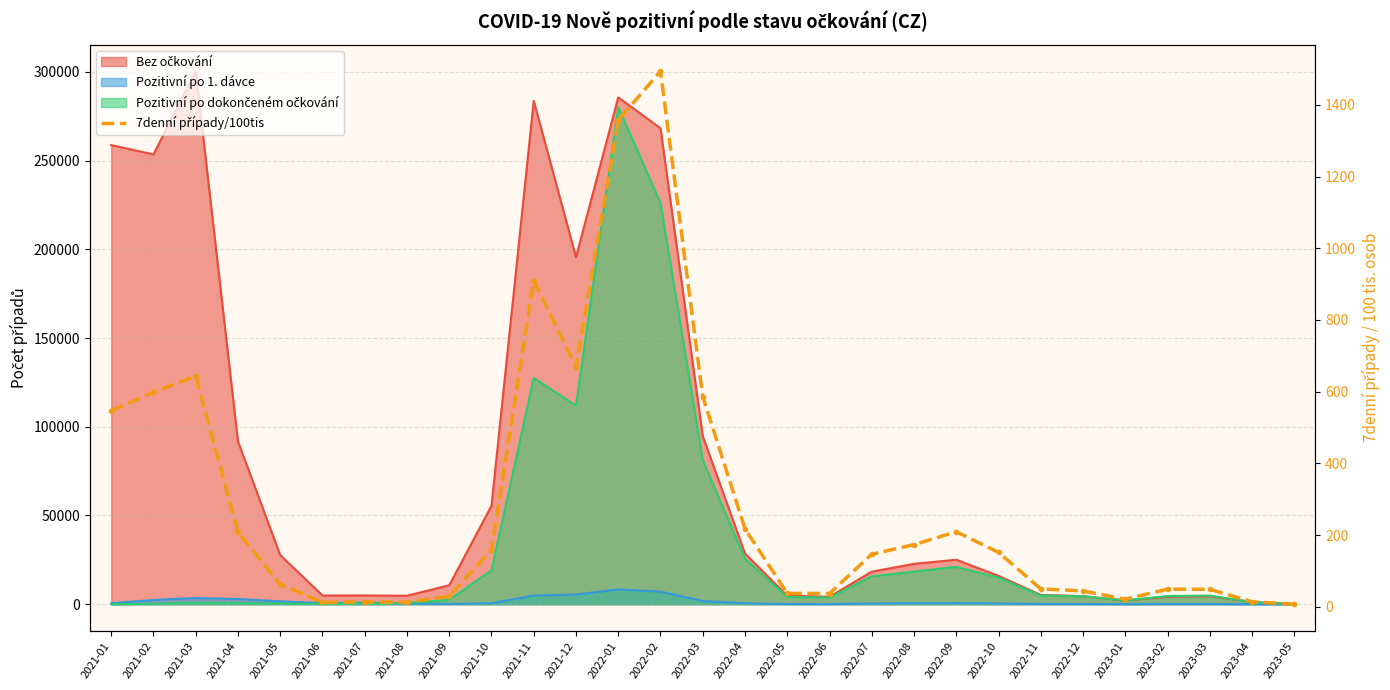

Is it true that the value at 2023-01 is 30.5?

False